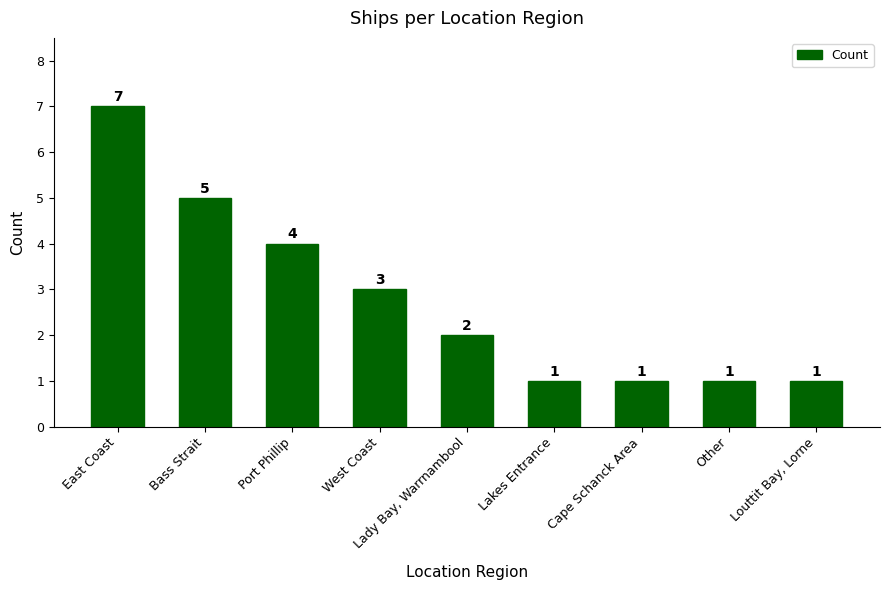

Is it true that the value at Louttit Bay, Lorne is 1?

True